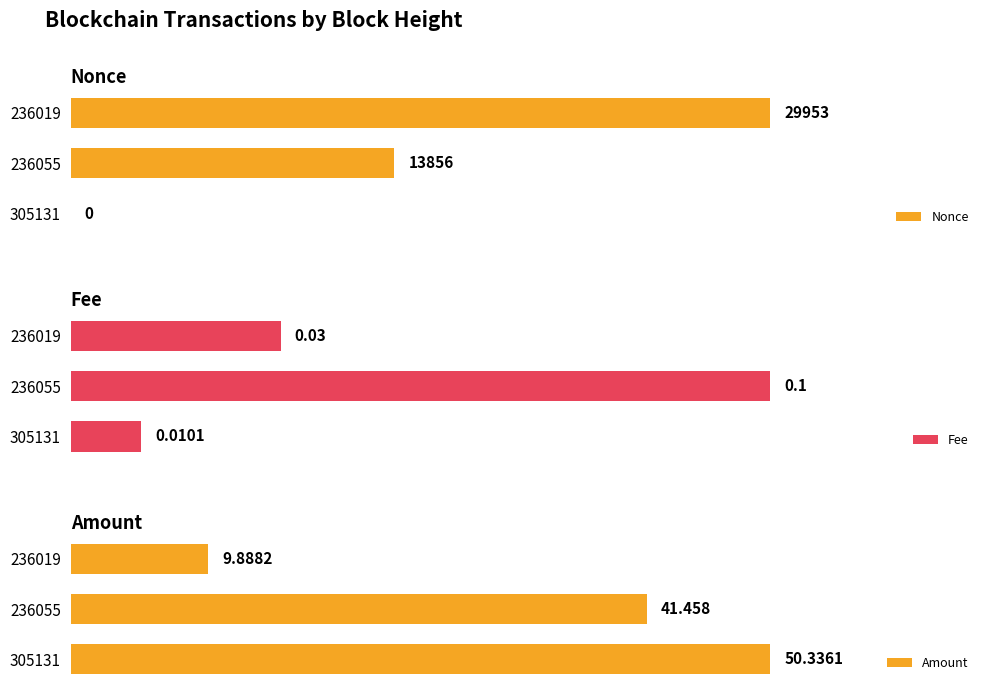

What is the difference between the Fee values at 305131 and 236055?

0.1